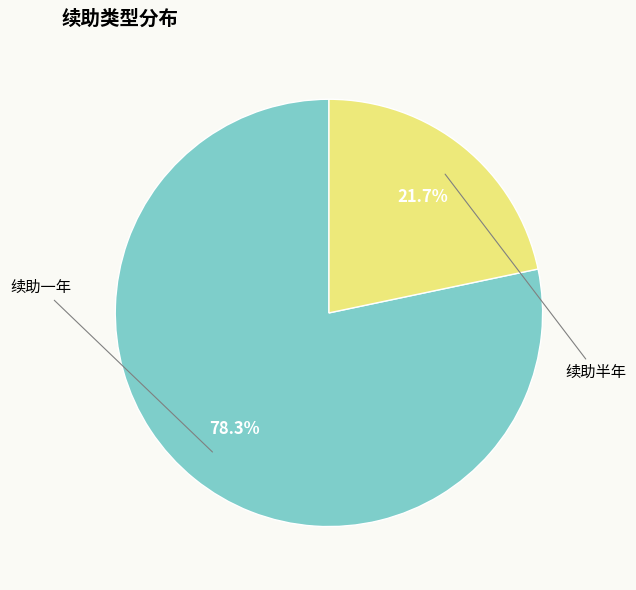

Does any single category account for the majority?

Yes